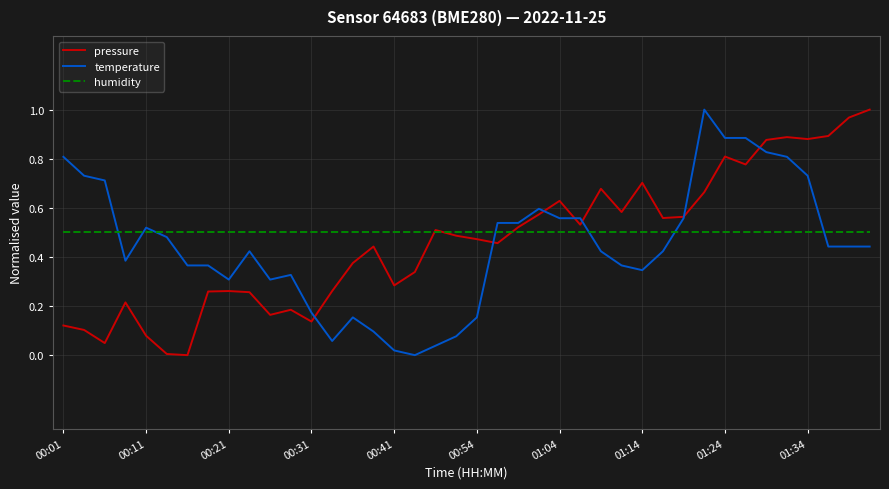

True or false: temperature and humidity intersect in this chart.

True